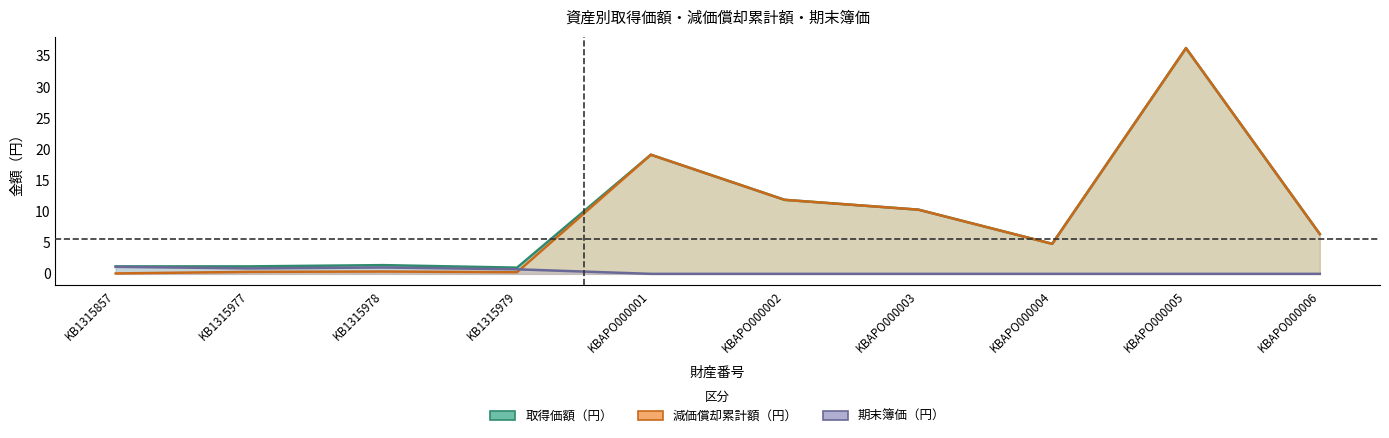

True or false: 期末簿価（円） has a value of 1.1 at KB1315857.

True